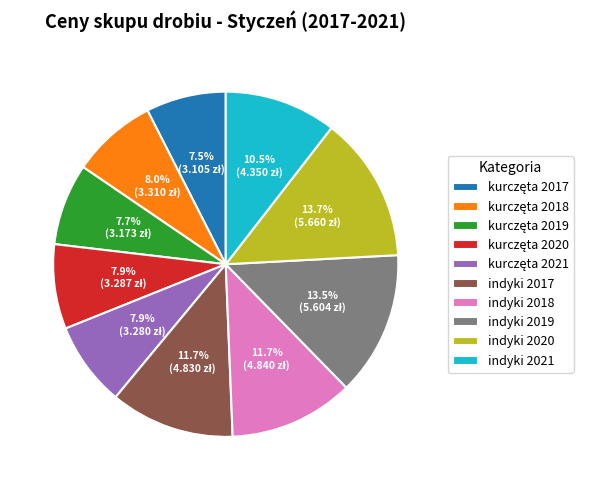

Is it true that indyki 2018 is 2% of the pie?

False